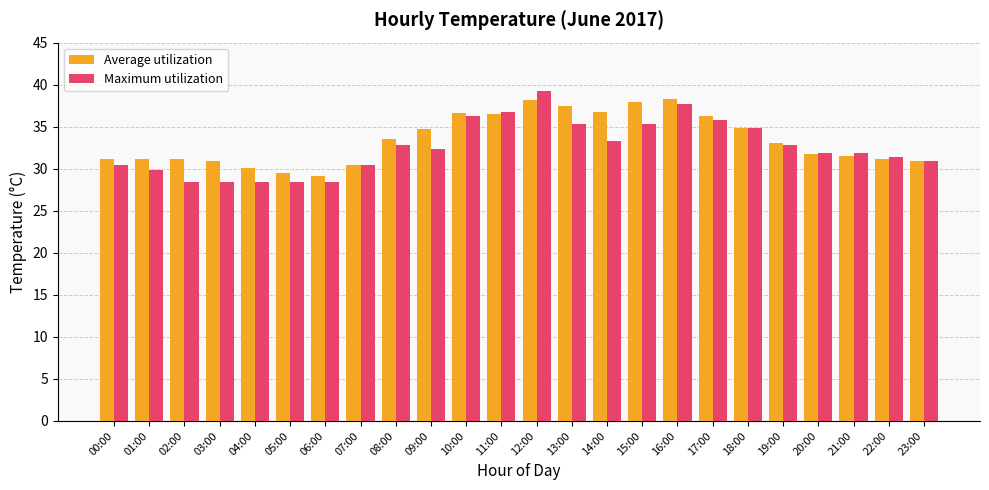

What is the label of the 6th bar from the left?

05:00